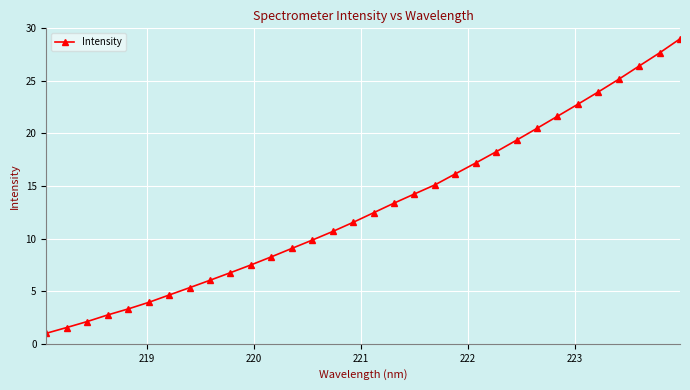

Reading left to right, extract all data points from this chart.

1.0	1.5	2.1	2.7	3.3	3.9	4.6	5.3	6.0	6.8	7.5	8.3	9.1	9.9	10.7	11.5	12.5	13.4	14.2	15.1	16.2	17.2	18.3	19.4	20.5	21.6	22.8	24.0	25.2	26.4	27.7	29.0